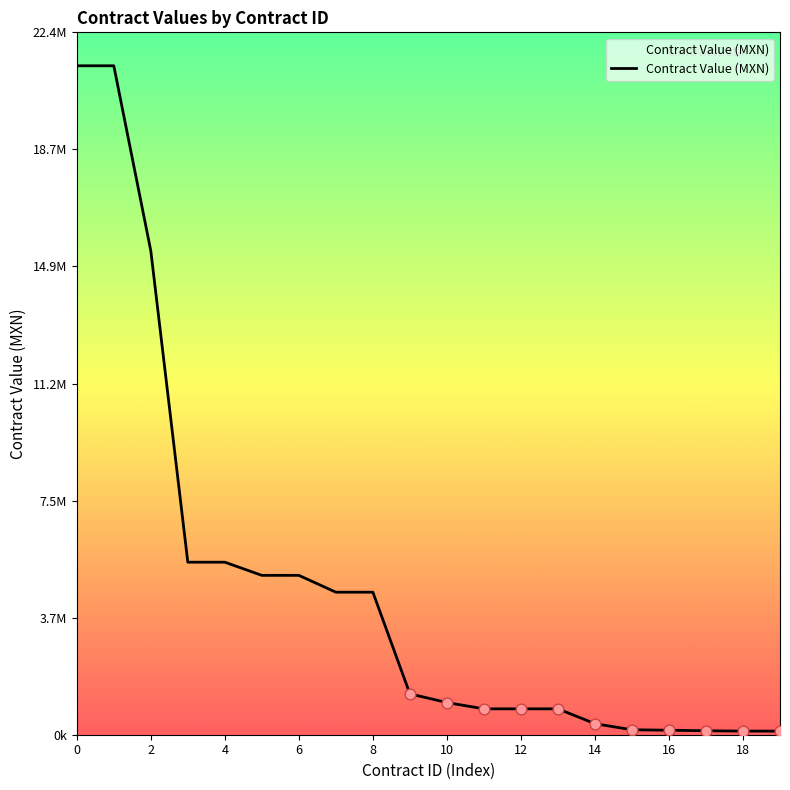

Does the chart have visible grid lines?

No